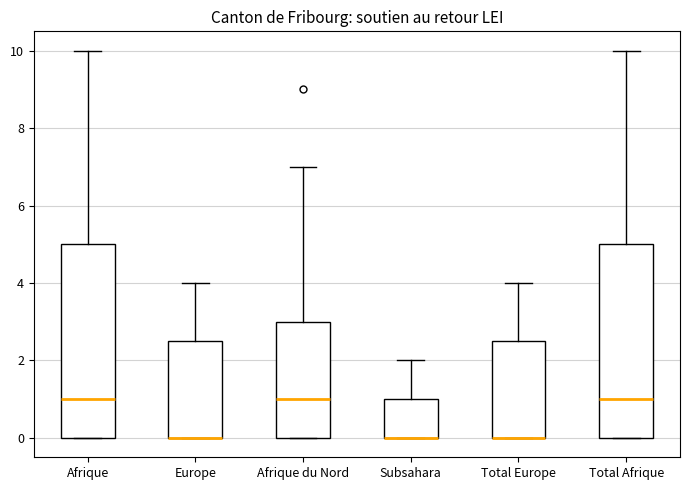

Reading left to right, transcribe this box plot: for each box, give where its median line is, the range the box spans, and where its two whiskers end, as read against the y-axis. The values are not printed on the chart, so give them approximately, as read against the axis.

Afrique: median 1.0, box 0.0 to 5.0, whiskers 0.0 to 10.0
Europe: median 0.0 (drawn on the box's lower edge), box 0.0 to 2.6, whiskers 0.0 to 4.0
Afrique du Nord: median 1.0, box 0.0 to 3.0, whiskers 0.0 to 7.0
Subsahara: median 0.0 (drawn on the box's lower edge), box 0.0 to 1.0, whiskers 0.0 to 2.0
Total Europe: median 0.0 (drawn on the box's lower edge), box 0.0 to 2.6, whiskers 0.0 to 4.0
Total Afrique: median 1.0, box 0.0 to 5.0, whiskers 0.0 to 10.0